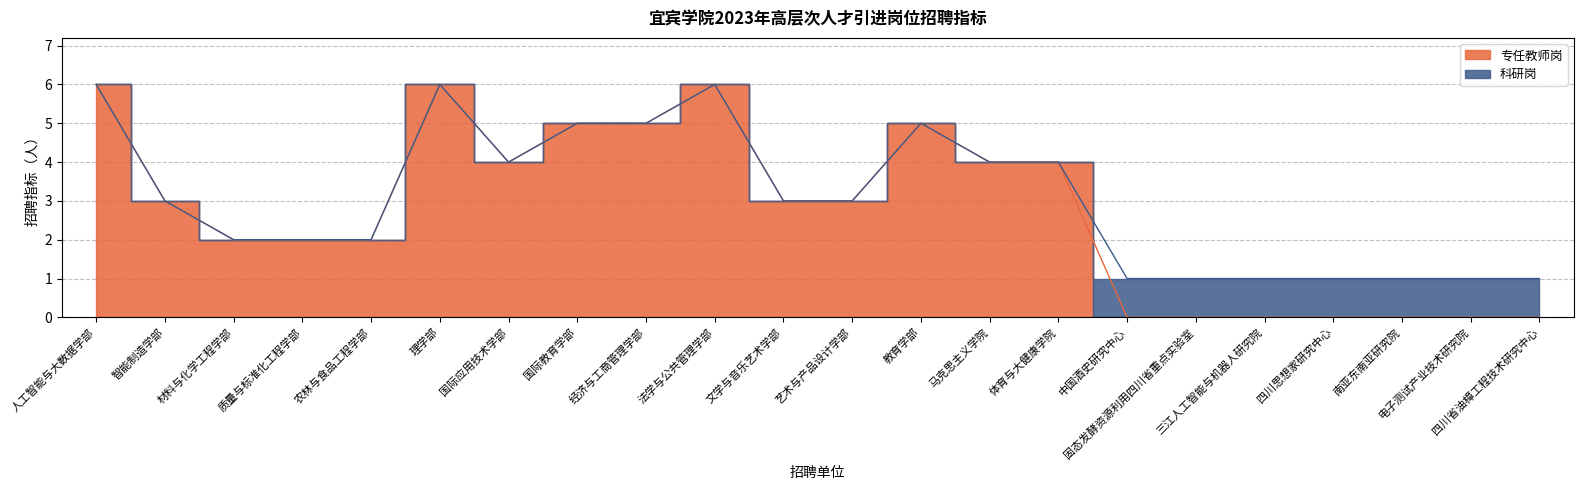

At which label is the value closest to 3?

智能制造学部